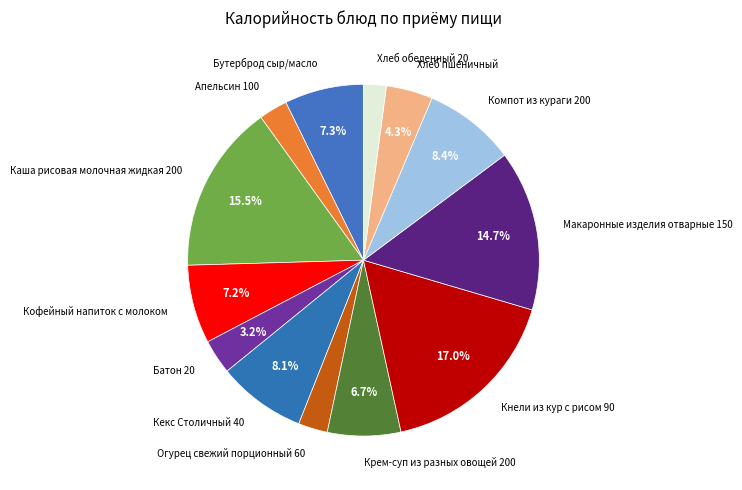

Is there any slice that represents more than half of the pie?

No